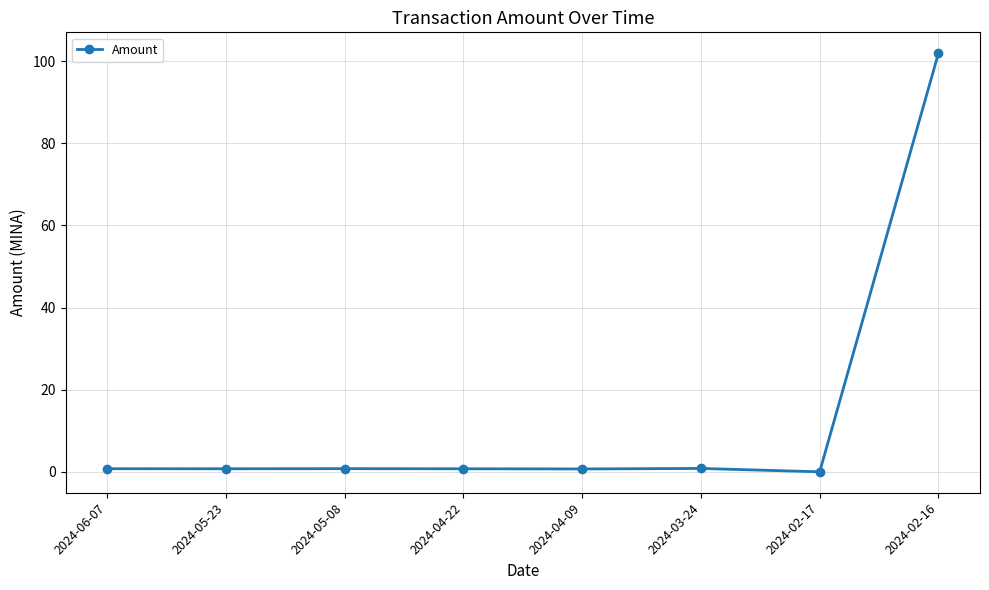

Which has a higher value, 2024-02-16 or 2024-05-23?

2024-02-16